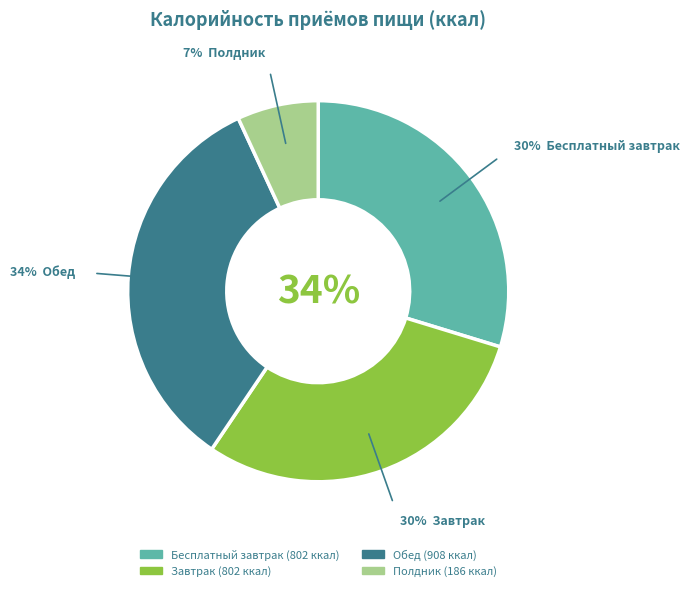

To the nearest percent, what percentage of the pie is Бесплатный завтрак?

30%